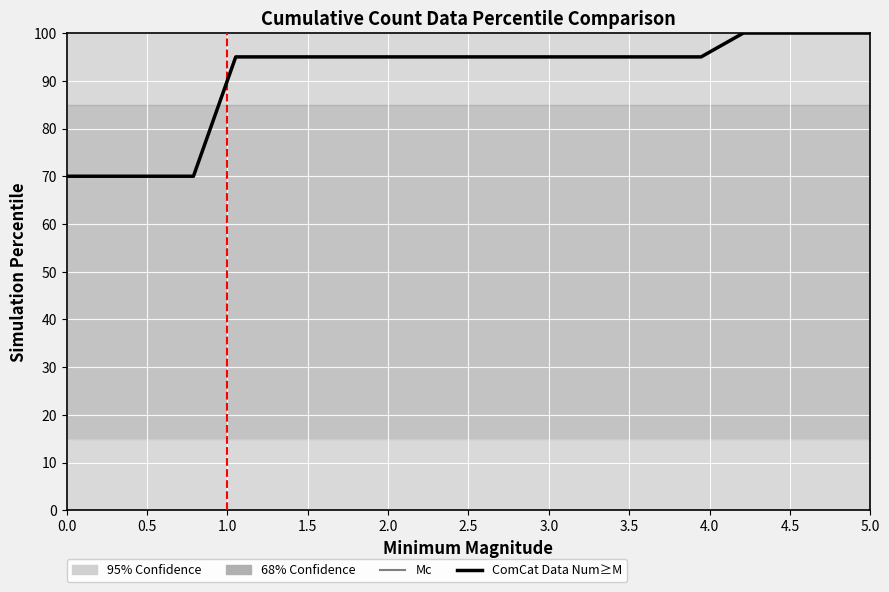

What is the smallest value displayed?

70